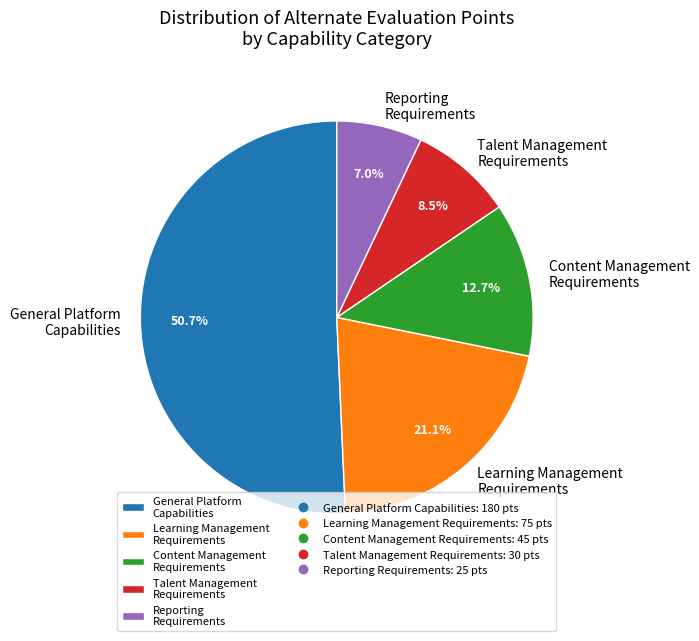

To the nearest percent, what is the combined percentage of Talent Management Requirements and General Platform Capabilities?

59%